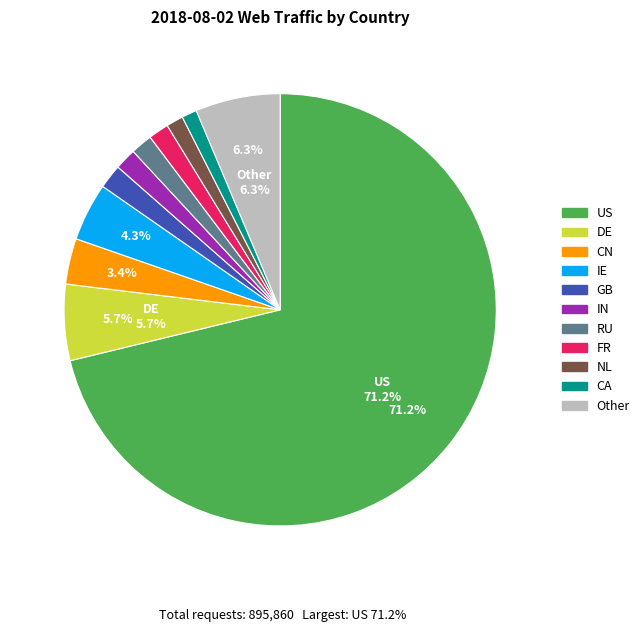

The RU slice represents 15% of the pie. True or false?

False